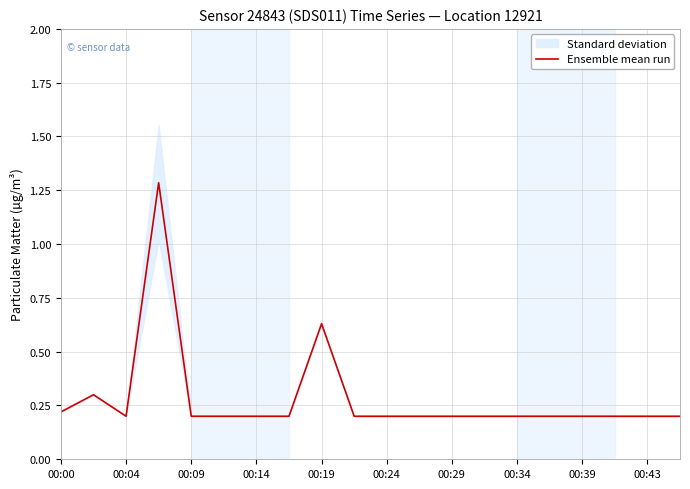

The Ensemble mean run series shows 0.3 at 00:43. True or false?

False